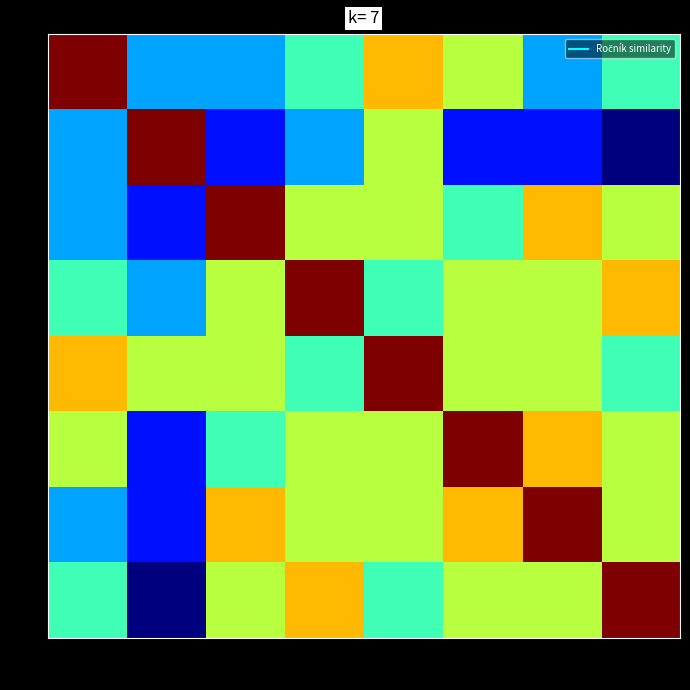

List the series in order of their peak value, lowest first.

1, 2, 3, 4, 5, 6, 7, 8